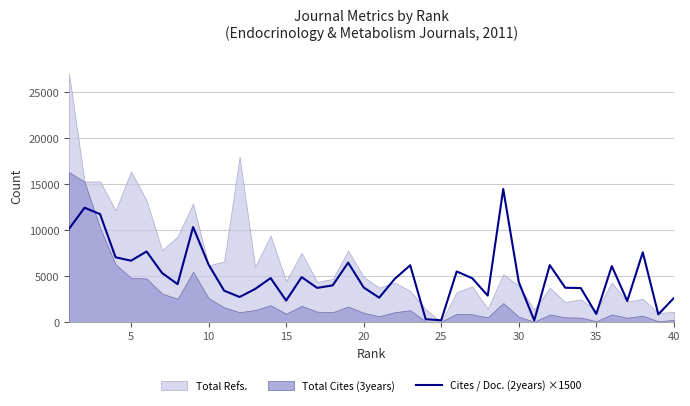

How many data points are less than 4680?

20